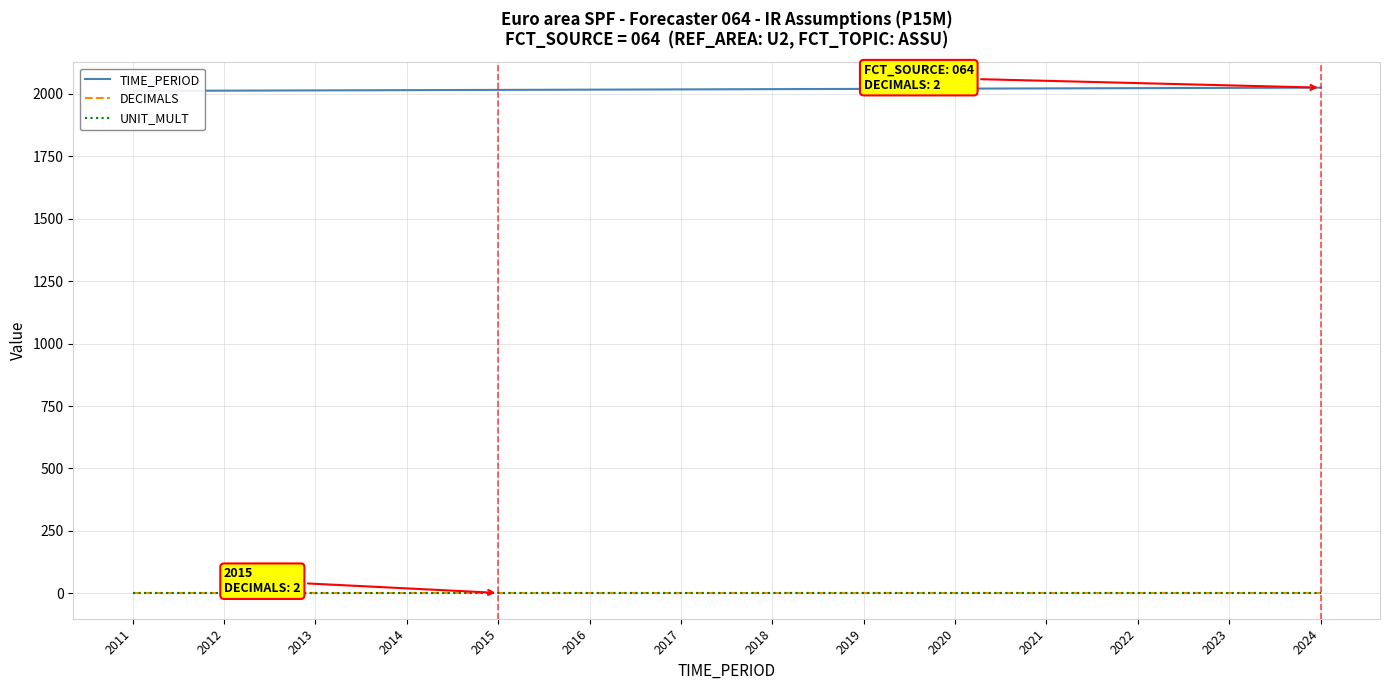

What are all the series names shown in the legend?

TIME_PERIOD, DECIMALS, UNIT_MULT